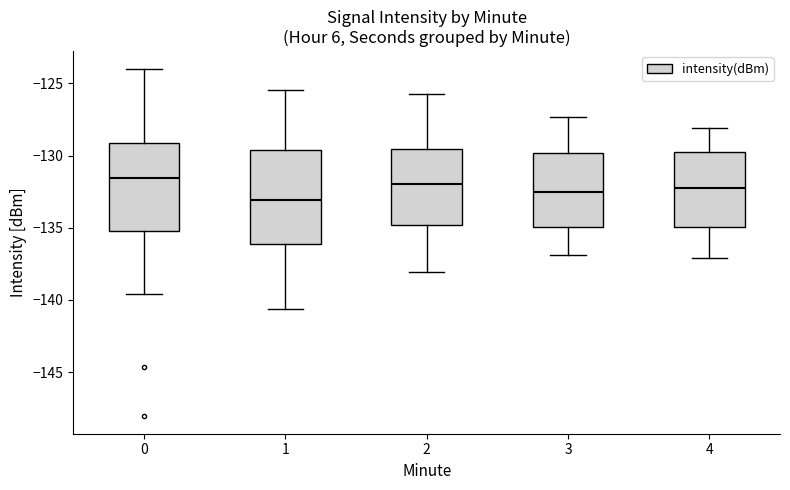

Reading left to right, read every box against the y-axis: the position of its median line, the range the box covers, and the ends of its whiskers. The values are not printed on the chart, so give them approximately, as read against the axis.

0: median -131.5, box -135.0 to -129.0, whiskers -139.5 to -124.0
1: median -133.0, box -136.0 to -129.5, whiskers -140.5 to -125.5
2: median -132.0, box -135.0 to -129.5, whiskers -138.0 to -125.5
3: median -132.5, box -135.0 to -130.0, whiskers -137.0 to -127.5
4: median -132.0, box -135.0 to -129.5, whiskers -137.0 to -128.0